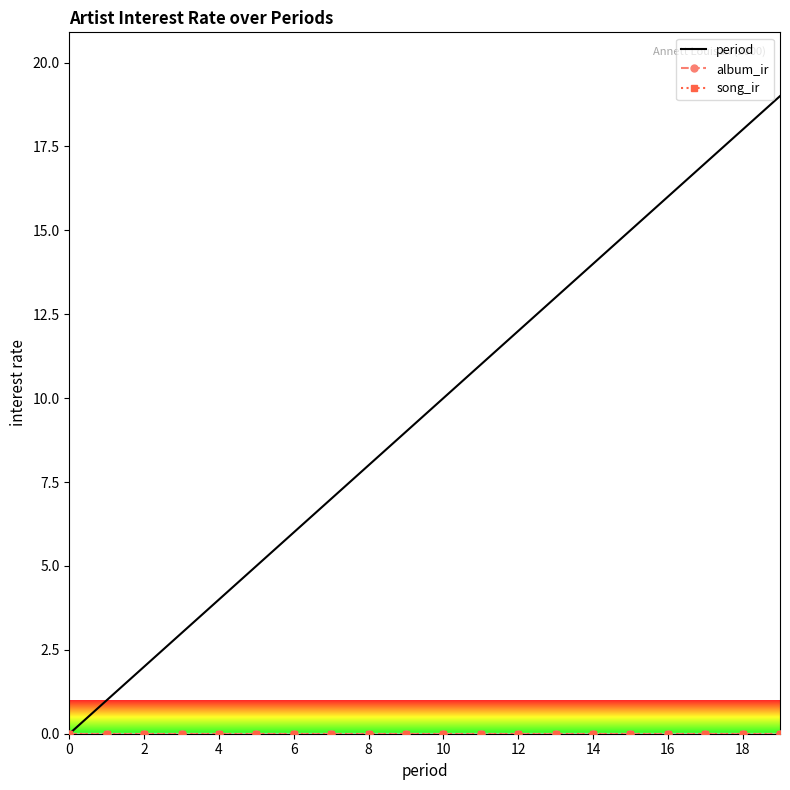

Does the chart have visible grid lines?

No